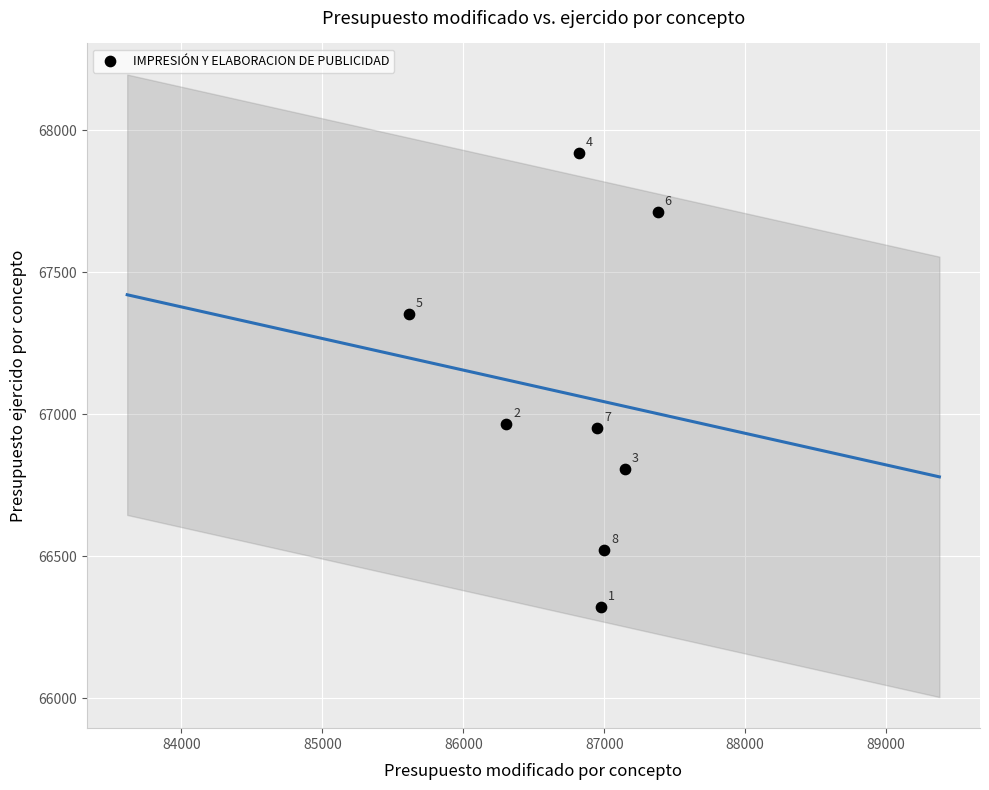

What is the average X value?

86772.8